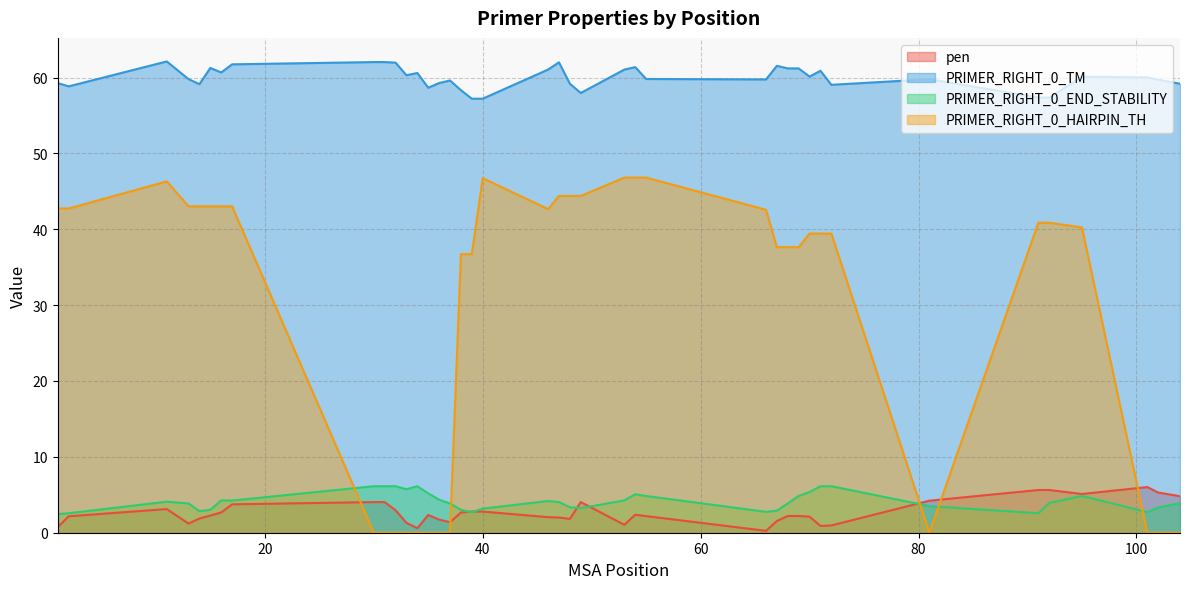

Reading left to right, extract all data points from this chart.

pen: 1=0.7	2=2.2	11=3.1	13=1.2	14=1.9	15=2.3	16=2.7	17=3.7	30=4.0	31=4.0	32=3.0	33=1.3	34=0.6	35=2.3	36=1.7	37=1.4	38=2.7	39=2.8	40=2.8	46=2.1	47=2.0	48=1.8	49=4.0	53=1.0	54=2.4	55=2.2	66=0.2	67=1.5	68=2.2	69=2.2	70=2.1	71=0.9	72=1.0	81=4.2	91=5.6	92=5.6	95=5.1	101=6.0	102=5.3	104=4.8
PRIMER_RIGHT_0_TM: 1=59.3	2=58.8	11=62.1	13=59.8	14=59.1	15=61.3	16=60.7	17=61.7	30=62.0	31=62.0	32=62.0	33=60.3	34=60.6	35=58.7	36=59.3	37=59.6	38=58.3	39=57.2	40=57.2	46=61.1	47=62.0	48=59.2	49=58.0	53=61.0	54=61.4	55=59.8	66=59.8	67=61.5	68=61.2	69=61.2	70=60.1	71=60.9	72=59.0	81=59.8	91=57.4	92=57.4	95=60.1	101=60.0	102=59.7	104=59.2
PRIMER_RIGHT_0_END_STABILITY: 1=2.5	2=2.6	11=4.1	13=3.9	14=2.9	15=3.0	16=4.3	17=4.2	30=6.1	31=6.1	32=6.1	33=5.7	34=6.1	35=5.2	36=4.3	37=3.9	38=3.0	39=2.7	40=3.2	46=4.2	47=4.0	48=3.4	49=3.2	53=4.3	54=5.1	55=4.8	66=2.8	67=2.9	68=3.9	69=4.8	70=5.4	71=6.1	72=6.1	81=3.5	91=2.6	92=3.9	95=4.8	101=2.7	102=3.3	104=3.9
PRIMER_RIGHT_0_HAIRPIN_TH: 1=42.7	2=42.7	11=46.3	13=43.0	14=43.0	15=43.0	16=43.0	17=43.0	30=0.0	31=0.0	32=0.0	33=0.0	34=0.0	35=0.0	36=0.0	37=0.0	38=36.7	39=36.7	40=46.7	46=42.7	47=44.4	48=44.4	49=44.4	53=46.8	54=46.8	55=46.8	66=42.6	67=37.6	68=37.6	69=37.6	70=39.4	71=39.4	72=39.4	81=0.0	91=40.9	92=40.9	95=40.2	101=0.0	102=0.0	104=0.0